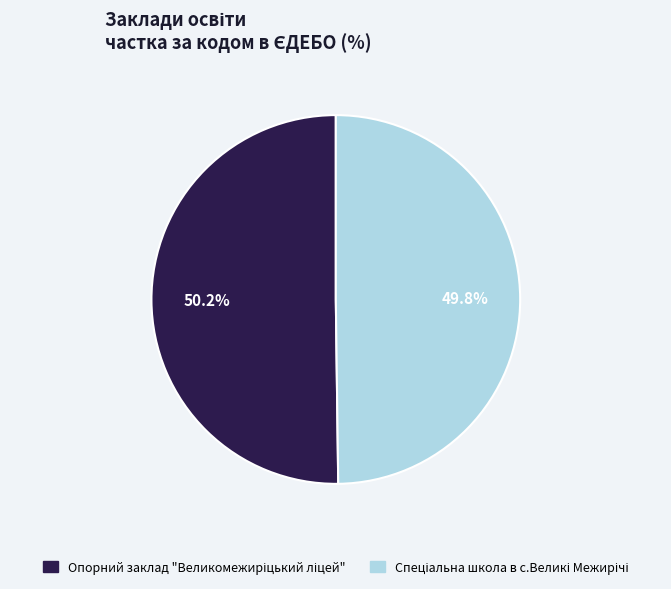

Does any single category account for the majority?

Yes